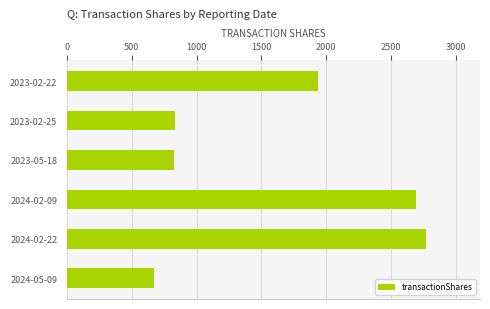

Which has a higher value, 2023-05-18 or 2023-02-22?

2023-02-22